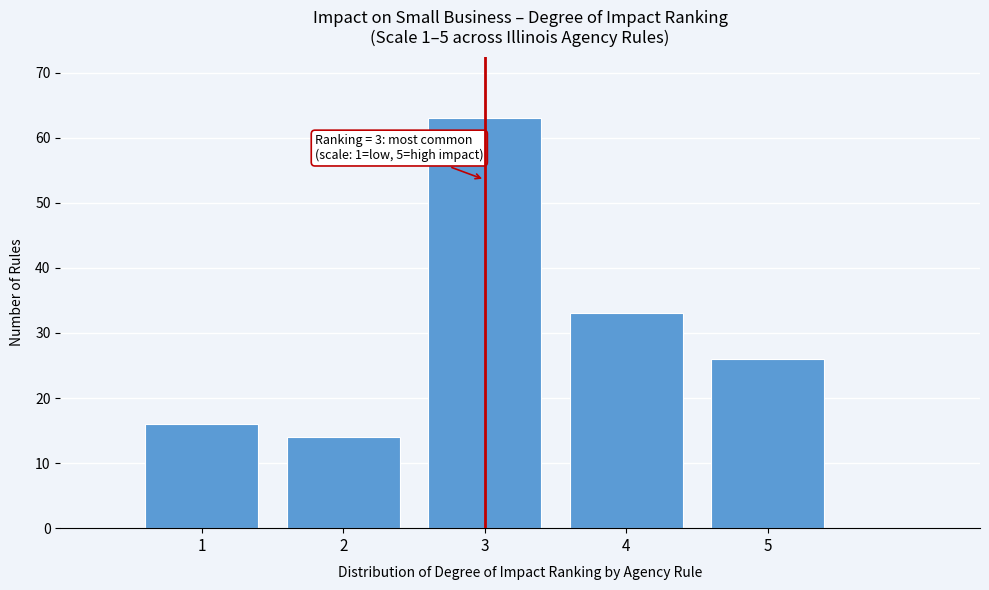

Over which range of the x-axis is the bar tallest?

2.5 to 3.5